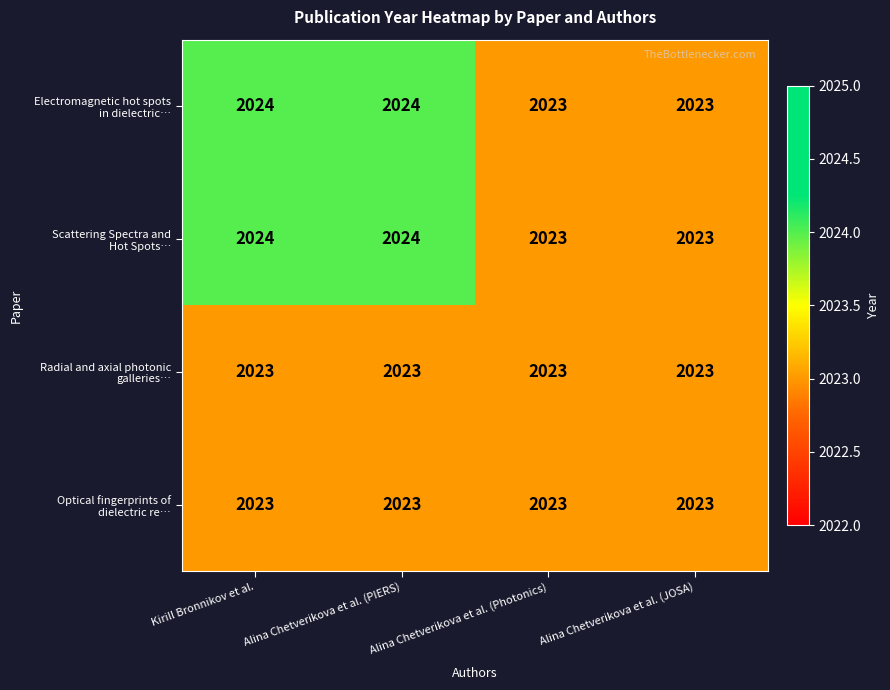

What is the minimum value shown in the chart?

2023